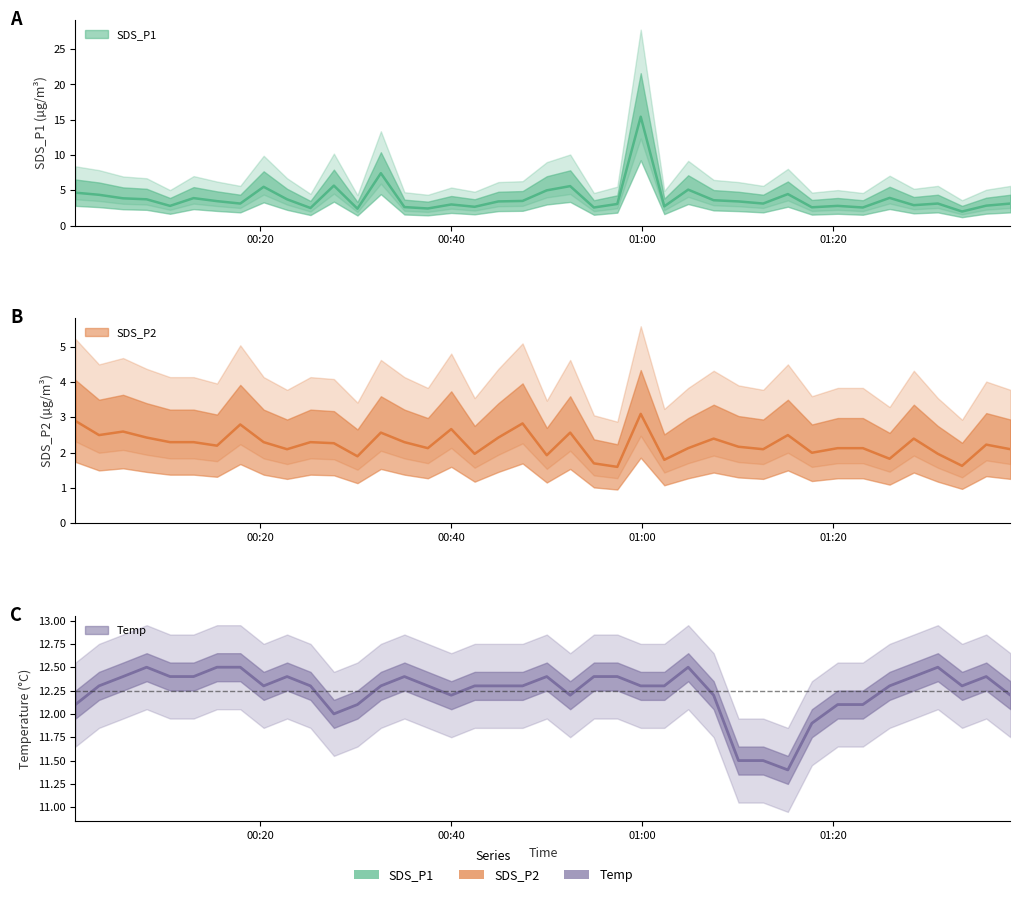

Is this an area chart (filled region under the line)?

No